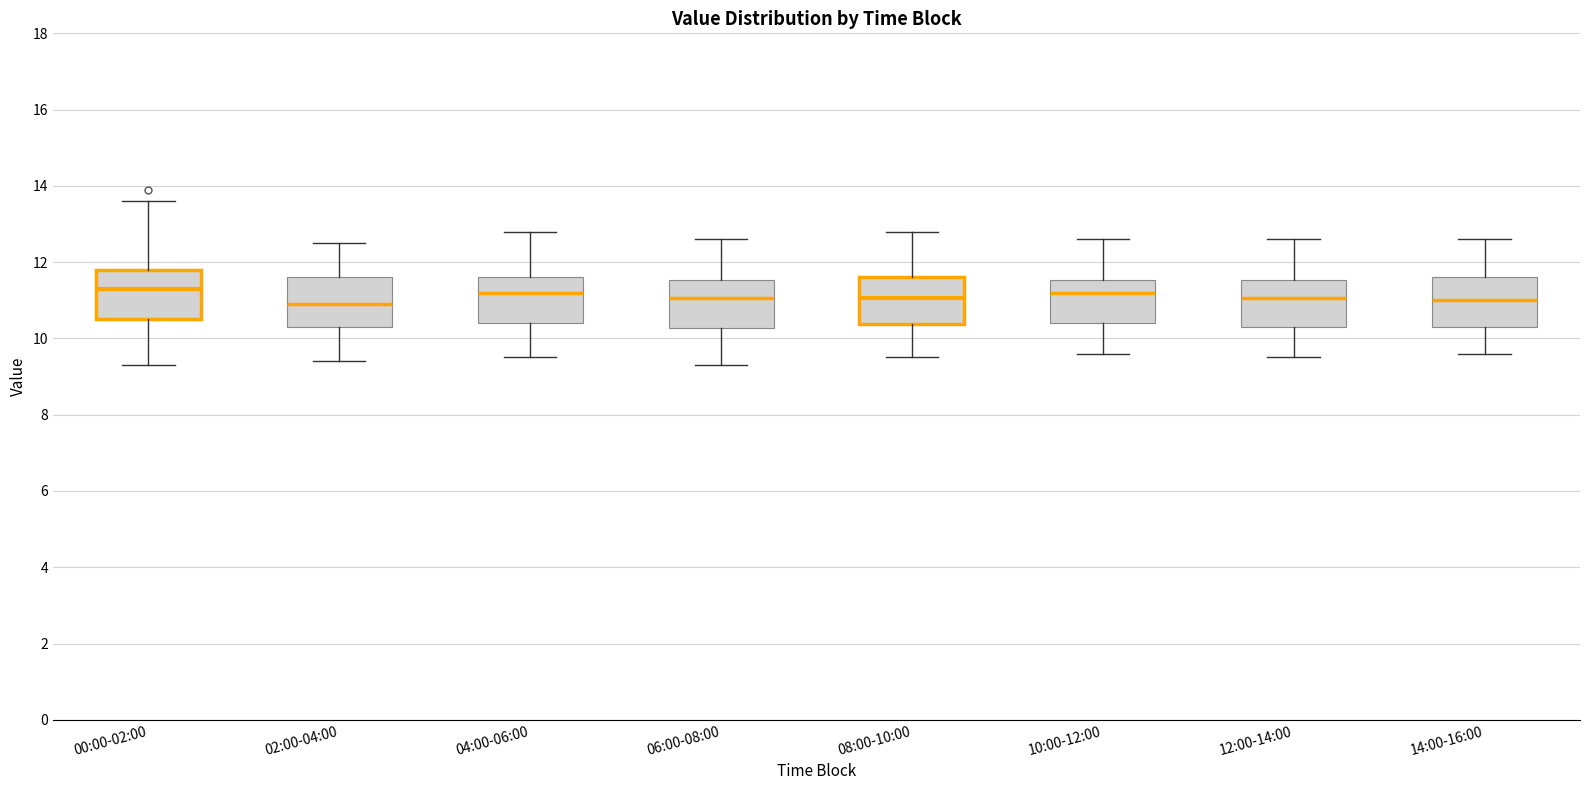

Reading left to right, read every box against the y-axis: the position of its median line, the range the box covers, and the ends of its whiskers. The values are not printed on the chart, so give them approximately, as read against the axis.

00:00-02:00: median 11.4, box 10.6 to 11.8, whiskers 9.4 to 13.6
02:00-04:00: median 11.0, box 10.4 to 11.6, whiskers 9.4 to 12.6
04:00-06:00: median 11.2, box 10.4 to 11.6, whiskers 9.6 to 12.8
06:00-08:00: median 11.0, box 10.2 to 11.6, whiskers 9.4 to 12.6
08:00-10:00: median 11.0, box 10.4 to 11.6, whiskers 9.6 to 12.8
10:00-12:00: median 11.2, box 10.4 to 11.6, whiskers 9.6 to 12.6
12:00-14:00: median 11.0, box 10.4 to 11.6, whiskers 9.6 to 12.6
14:00-16:00: median 11.0, box 10.4 to 11.6, whiskers 9.6 to 12.6